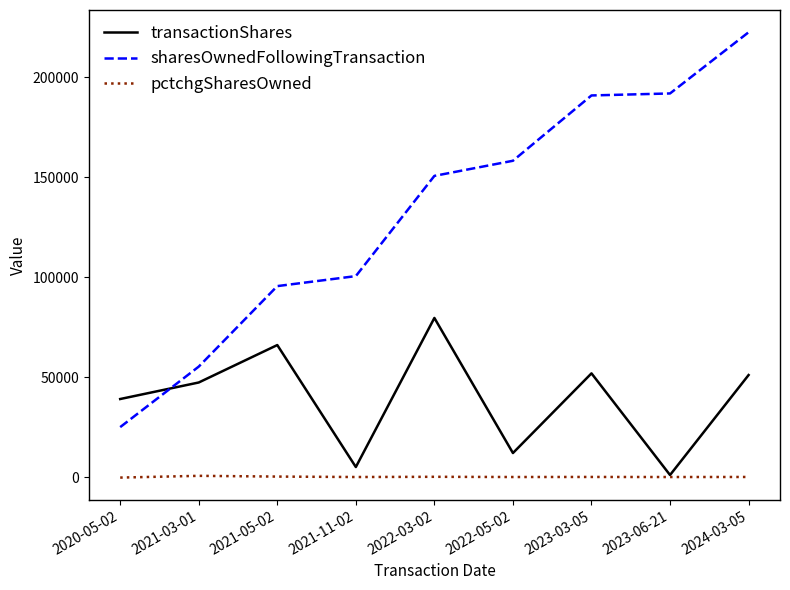

List the series in order of their overall mean, highest first.

sharesOwnedFollowingTransaction, transactionShares, pctchgSharesOwned